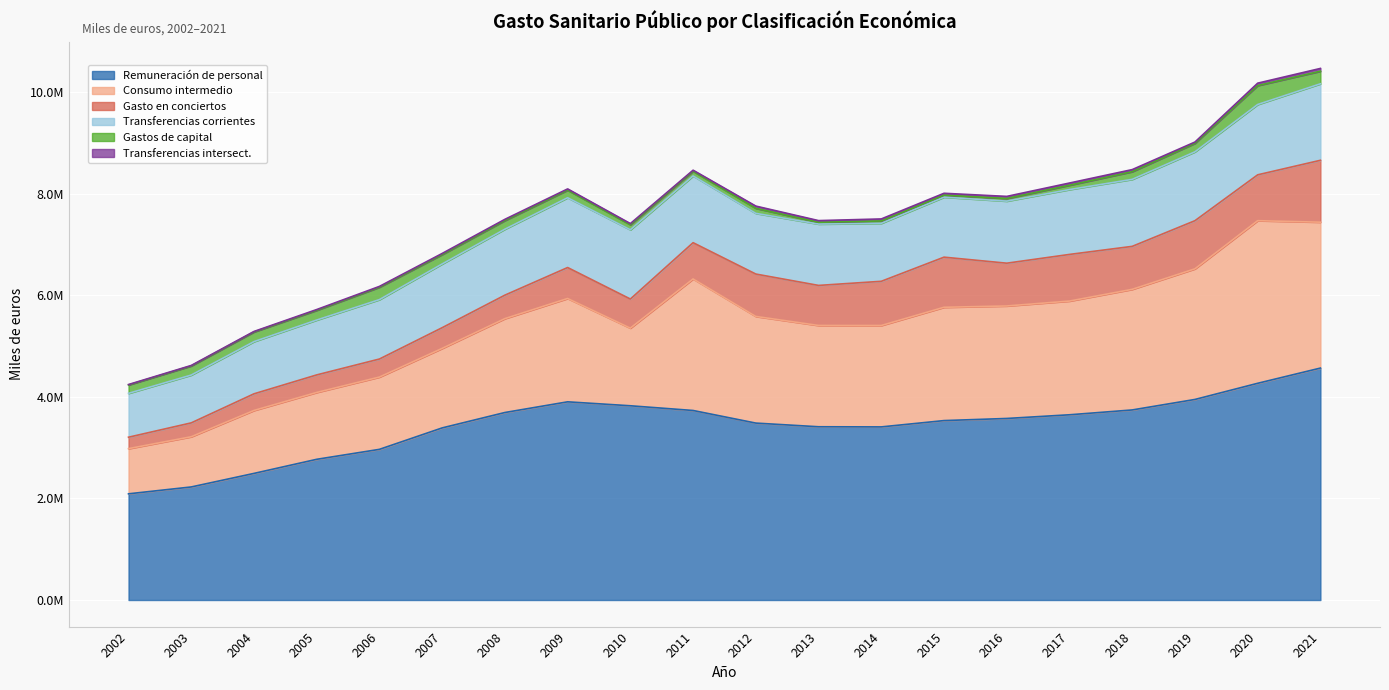

What is the spread (max minus min) of values at 2008?

3666228